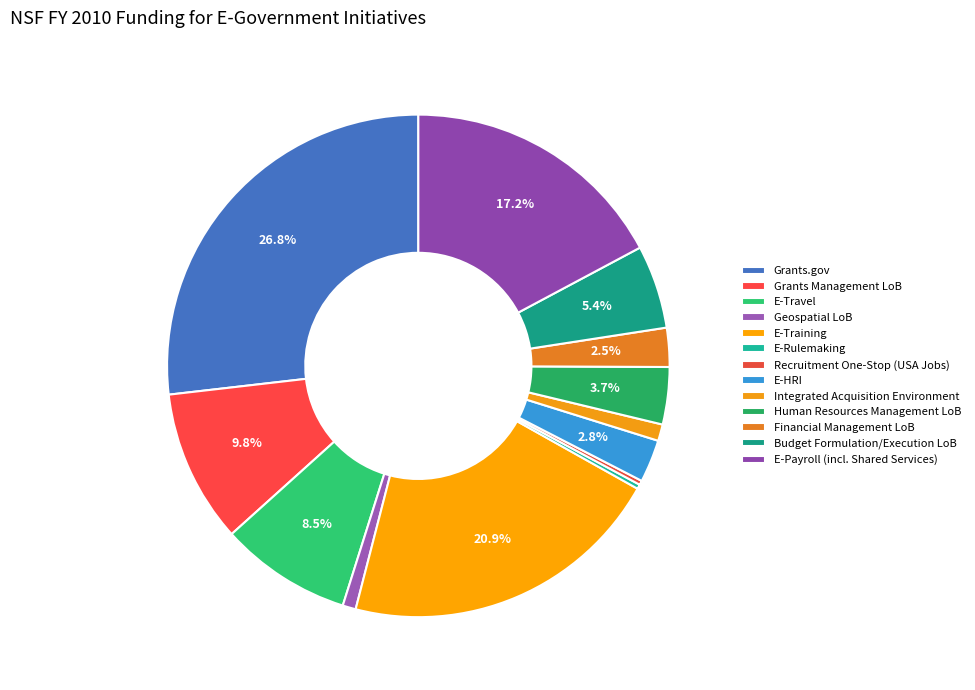

Count the number of slices in the pie.

13